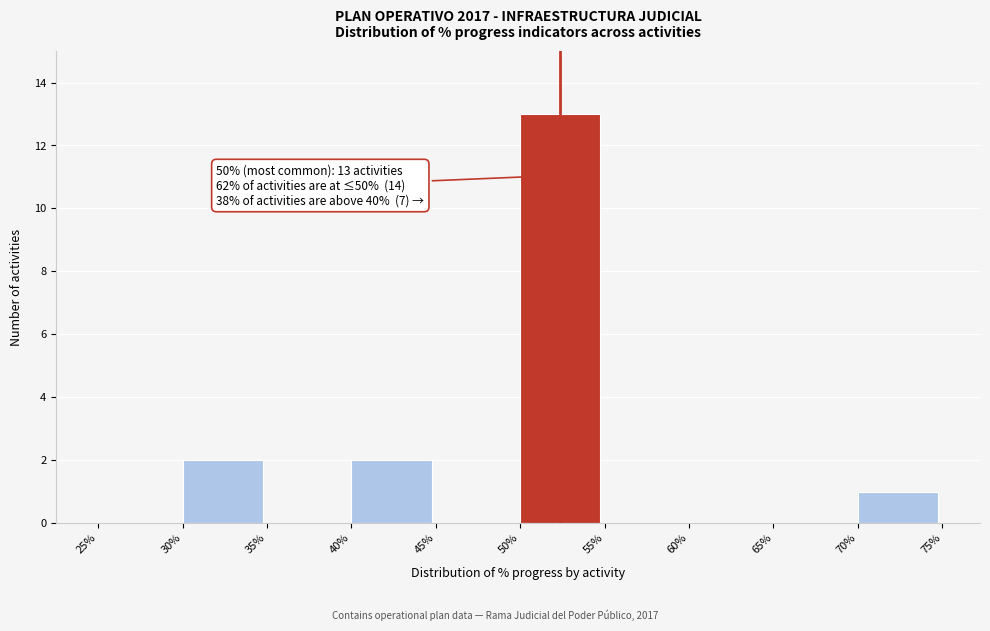

Over which range of the x-axis is the bar tallest?

50% to 55%